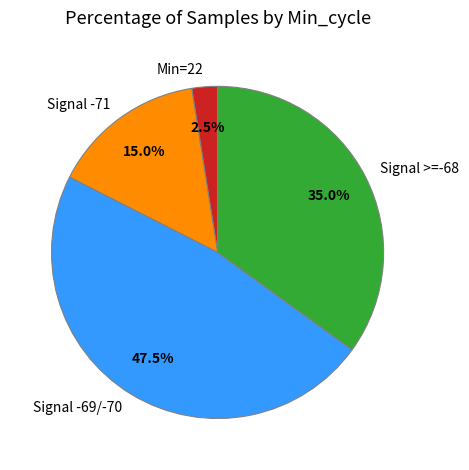

How much of the chart is everything except Min=22?

97.5%